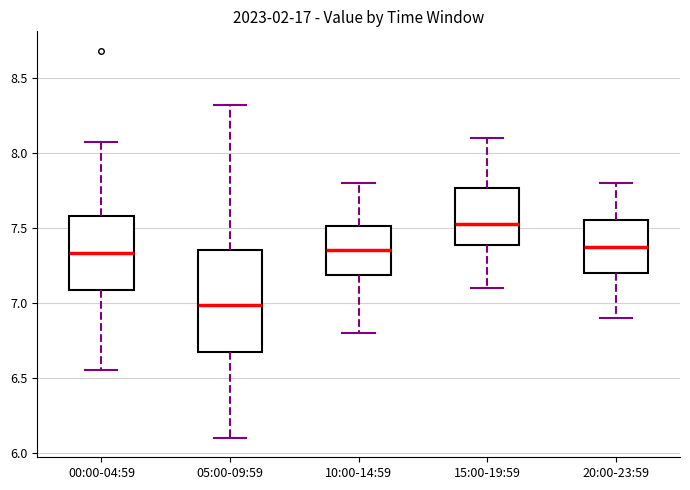

Reading left to right, transcribe this box plot: for each box, give where its median line is, the range the box spans, and where its two whiskers end, as read against the y-axis. The values are not printed on the chart, so give them approximately, as read against the axis.

00:00-04:59: median 7.35, box 7.10 to 7.60, whiskers 6.55 to 8.05
05:00-09:59: median 7.00, box 6.65 to 7.35, whiskers 6.10 to 8.30
10:00-14:59: median 7.35, box 7.20 to 7.50, whiskers 6.80 to 7.80
15:00-19:59: median 7.55, box 7.40 to 7.75, whiskers 7.10 to 8.10
20:00-23:59: median 7.40, box 7.20 to 7.55, whiskers 6.90 to 7.80